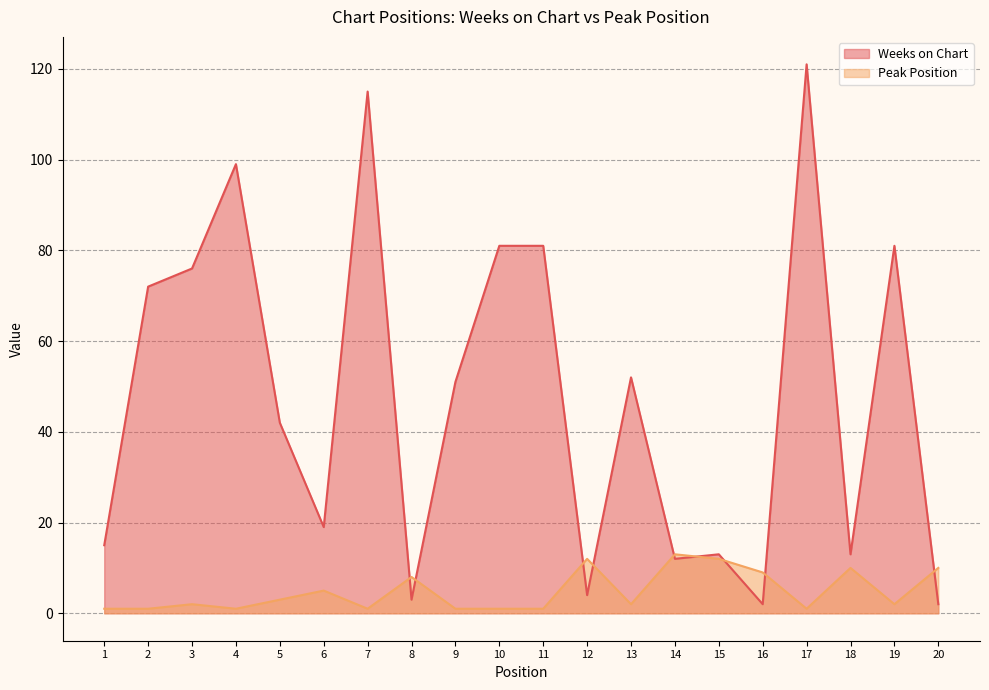

Is it true that Weeks on Chart equals 17 at 14?

False